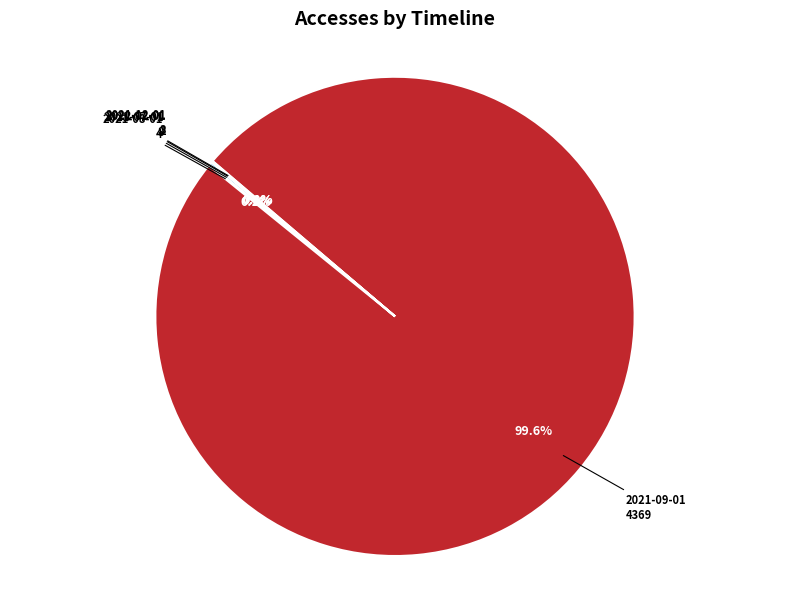

Which slice represents more than half of the pie?

2021-09-01